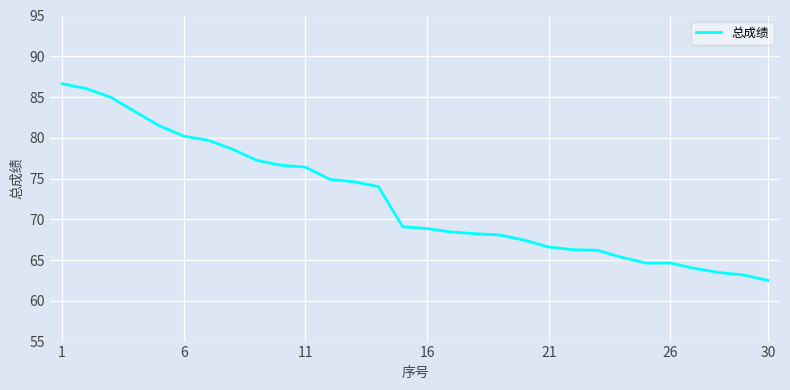

What is the difference between the maximum and minimum values?

24.1